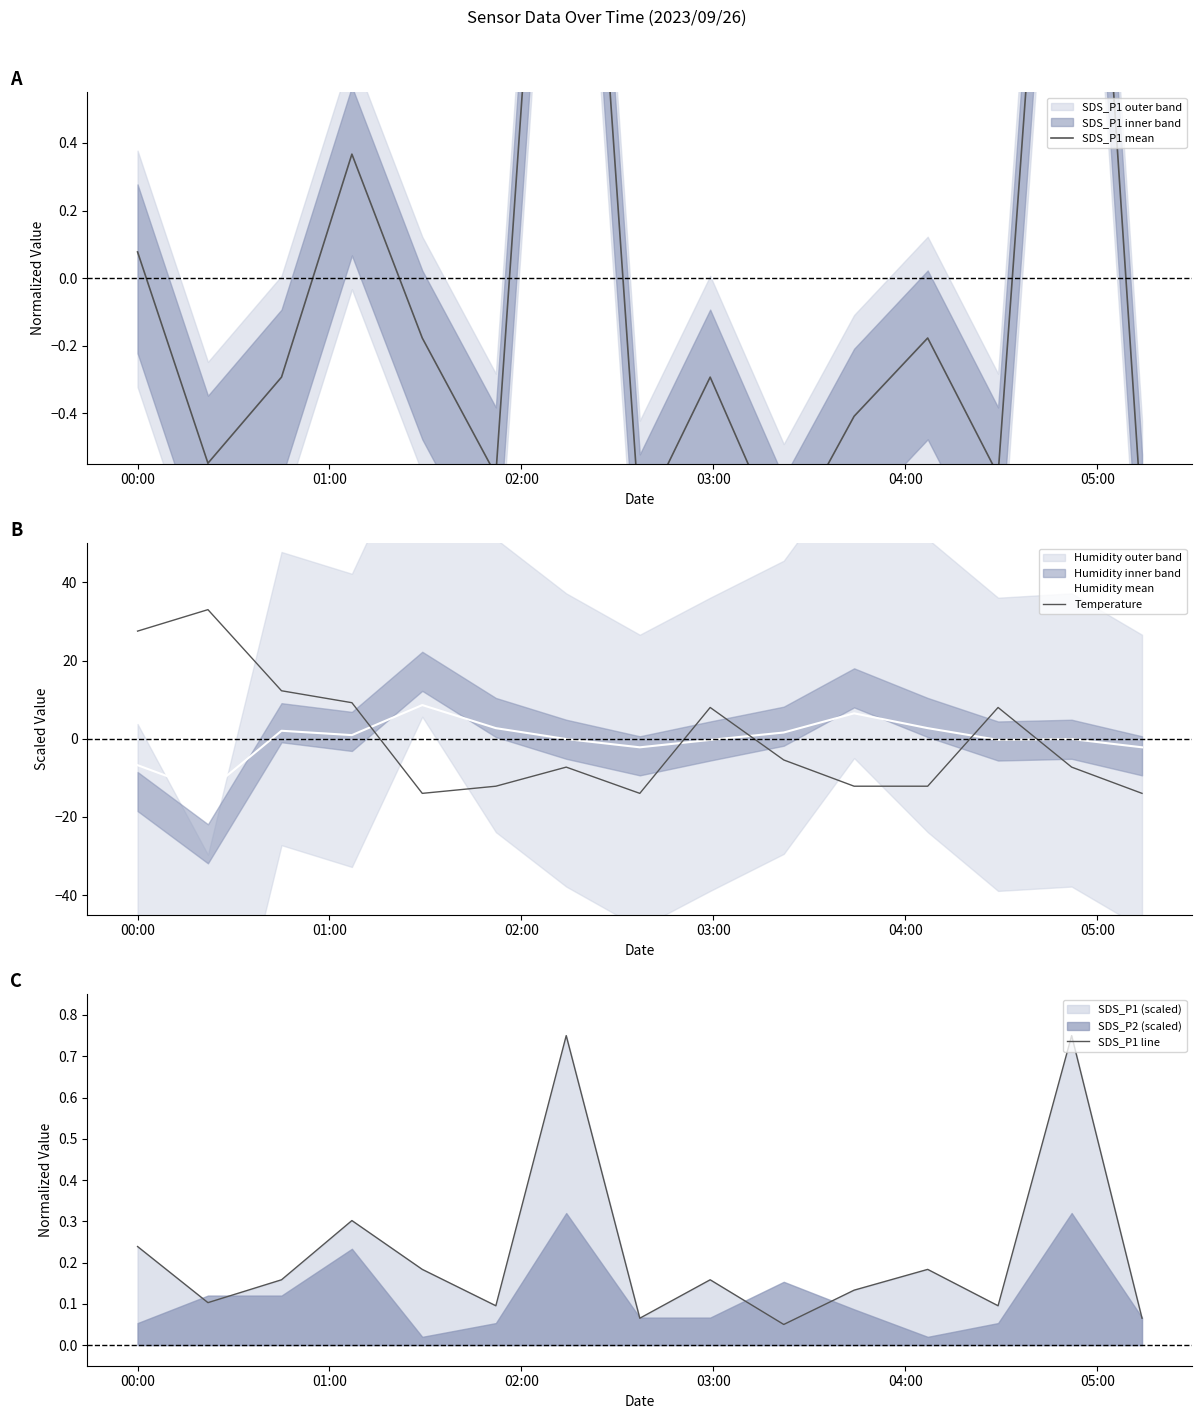

What is the highest value of the Humidity mean series?

8.6